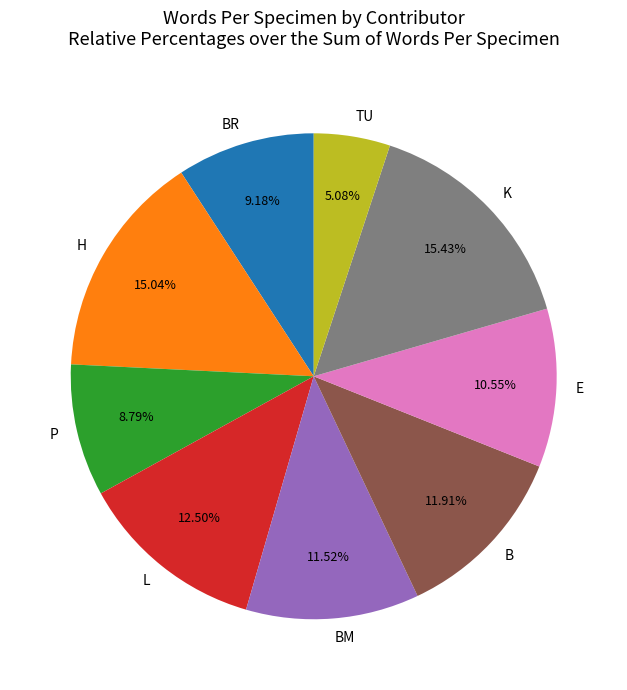

True or false: TU accounts for 1% of the total.

False